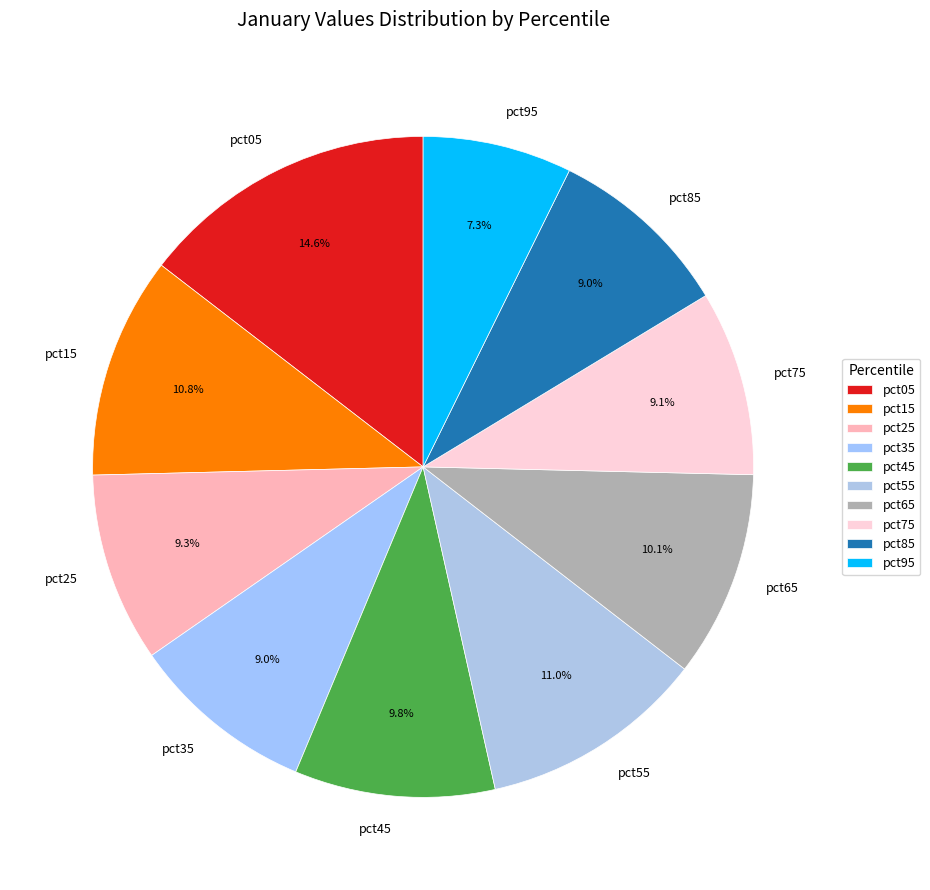

To the nearest percent, what is the average slice percentage?

10%